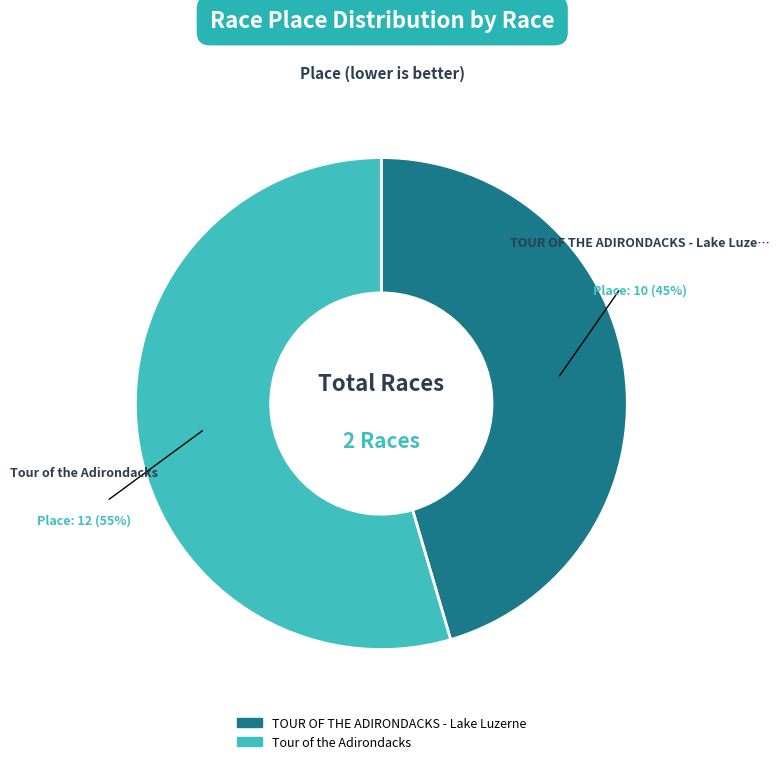

How many segments does this pie chart have?

2